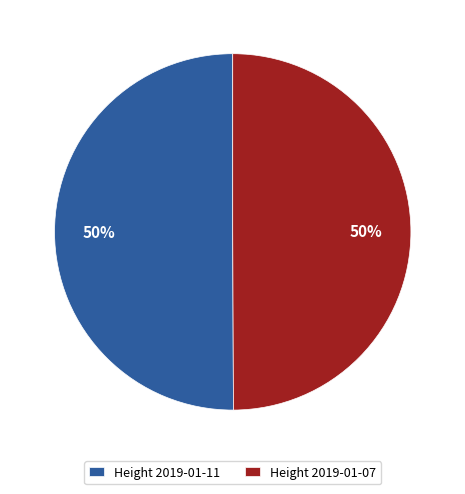

Do Height 2019-01-07 and Height 2019-01-11 together represent more than half of the pie?

Yes